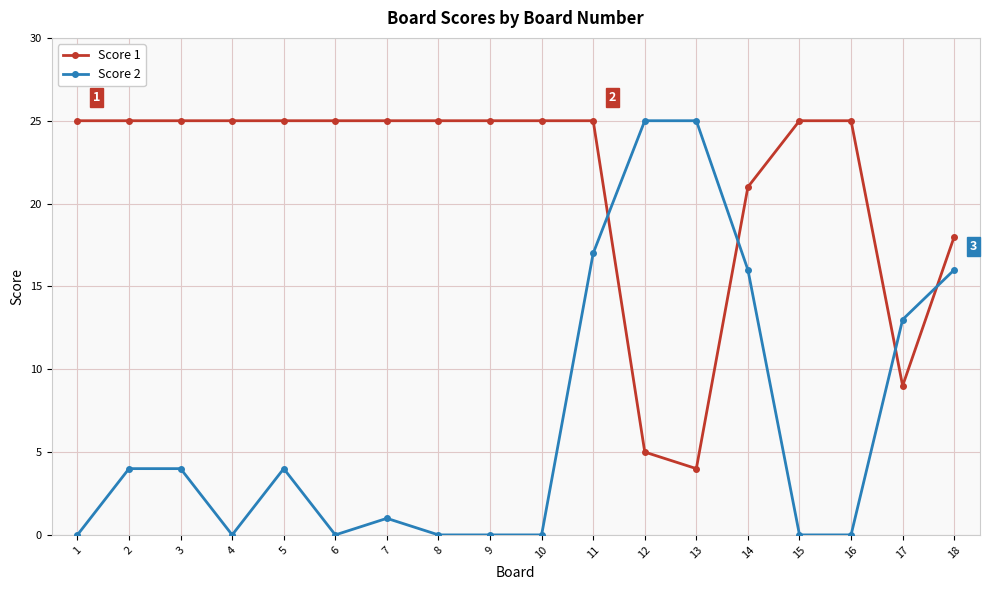

List the series in order of their overall mean, lowest first.

Score 2, Score 1